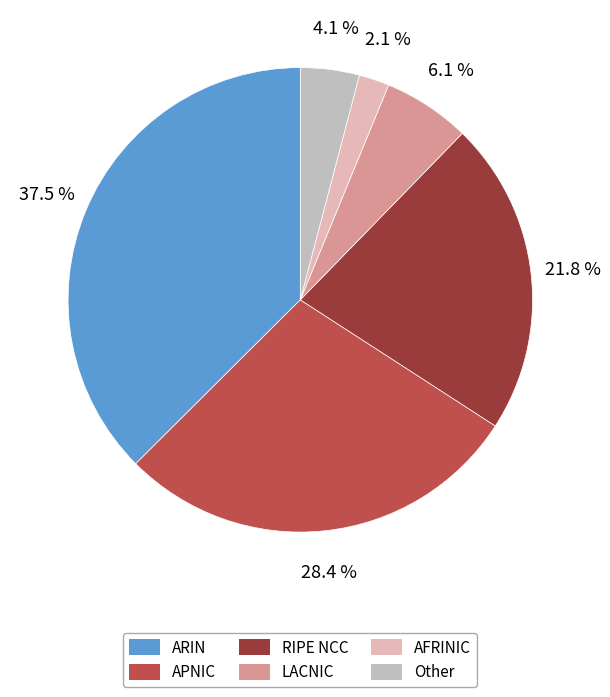

Is there a majority slice in this chart?

No